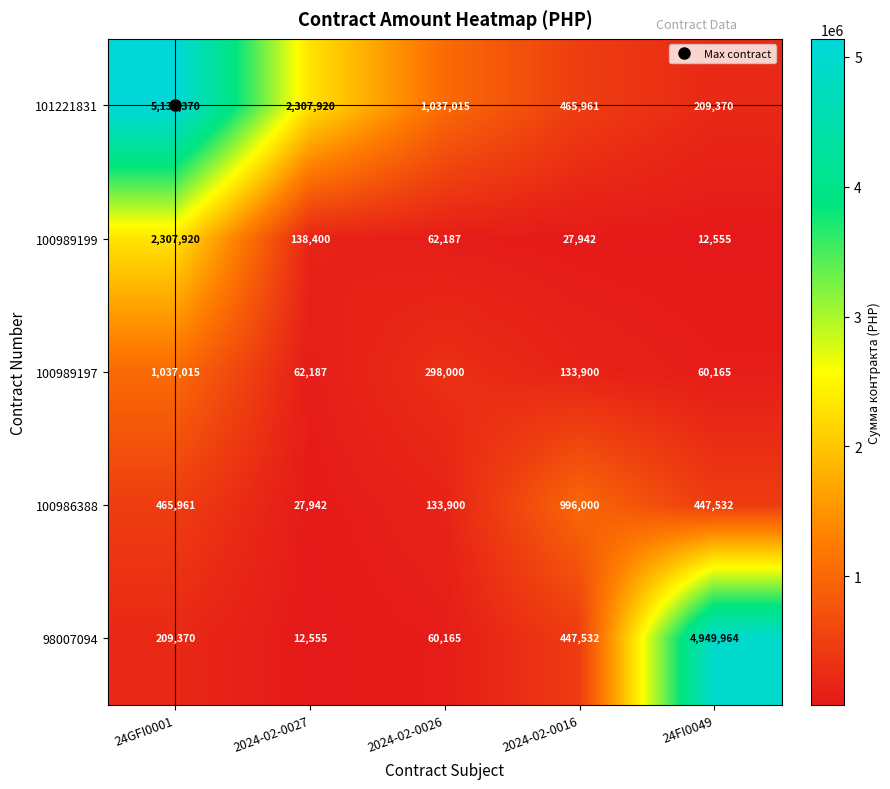

What is the sum of the 100989199 values at 24GFI0001 and 2024-02-0026?

2370107